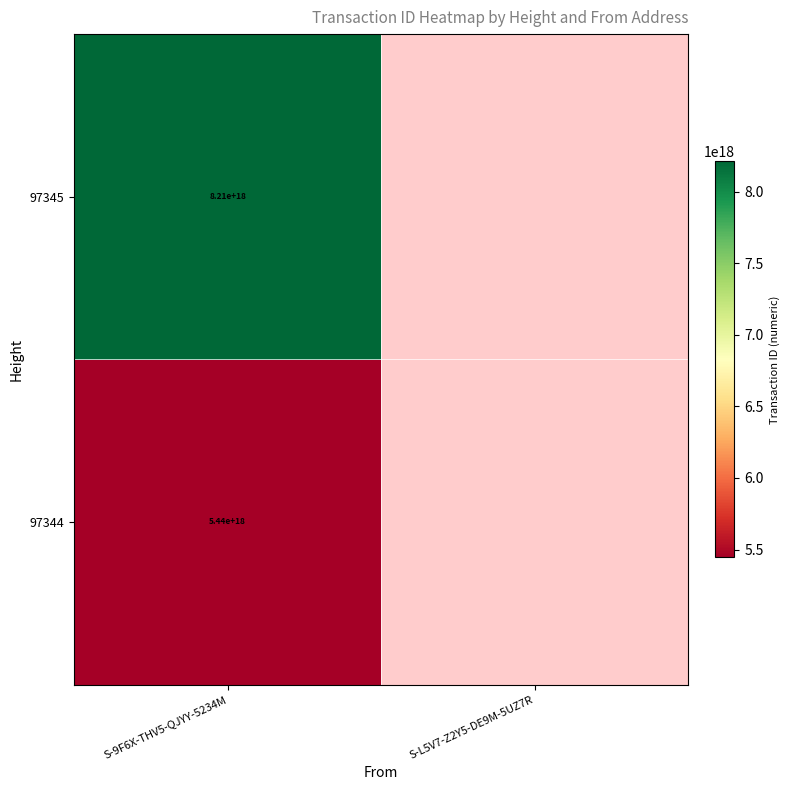

The 97345 series shows 8210000000000000000 at S-9F6X-THV5-QJYY-5234M. True or false?

True